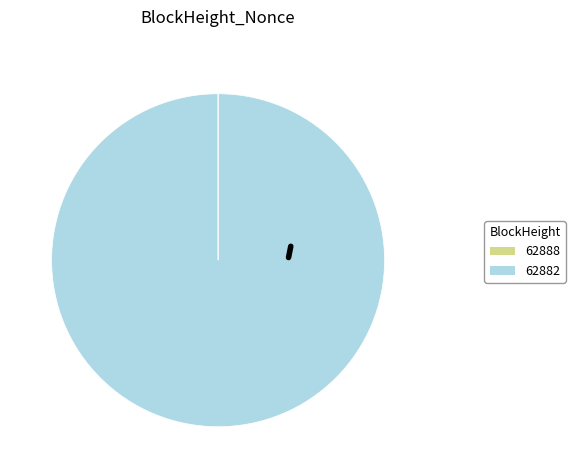

Count the number of slices in the pie.

2